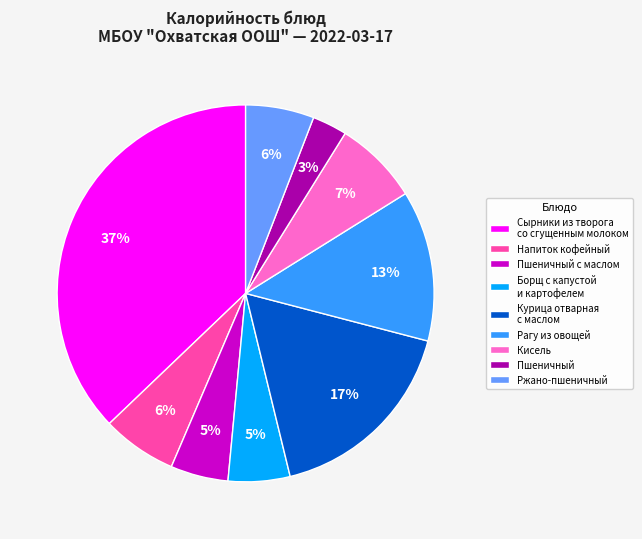

Is there any slice that represents more than half of the pie?

No